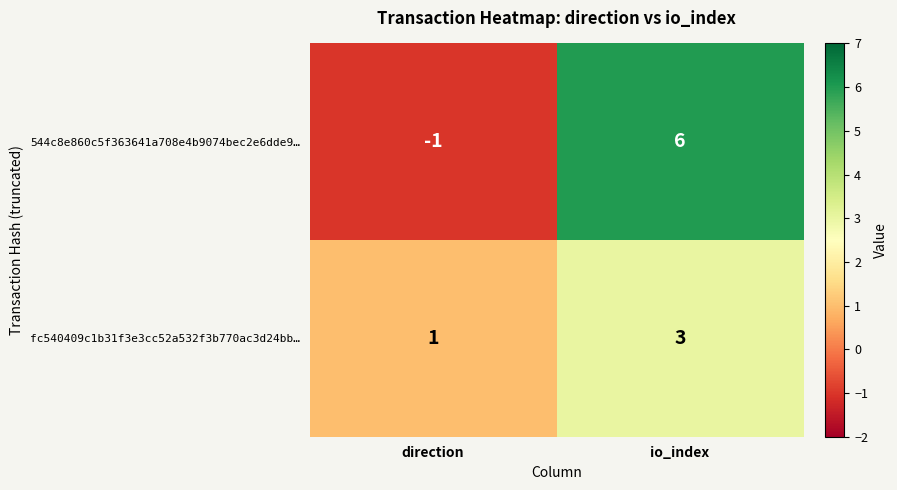

At which category is the sum across all series the highest?

io_index